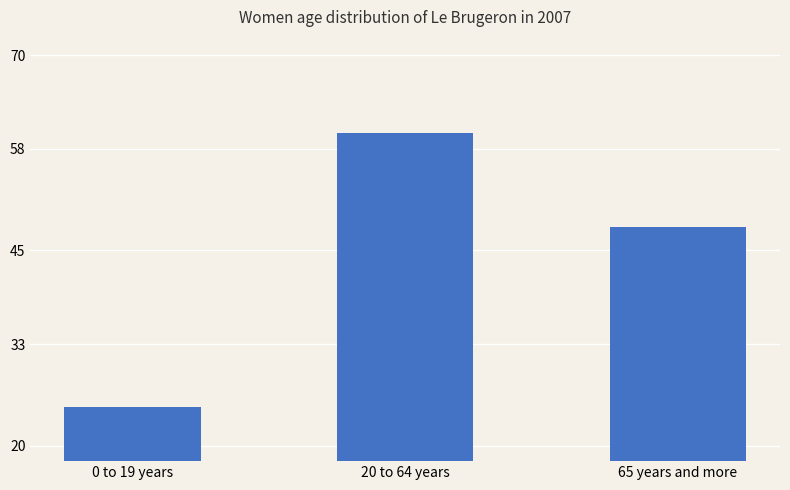

List the labels in order of value, largest first.

20 to 64 years, 65 years and more, 0 to 19 years